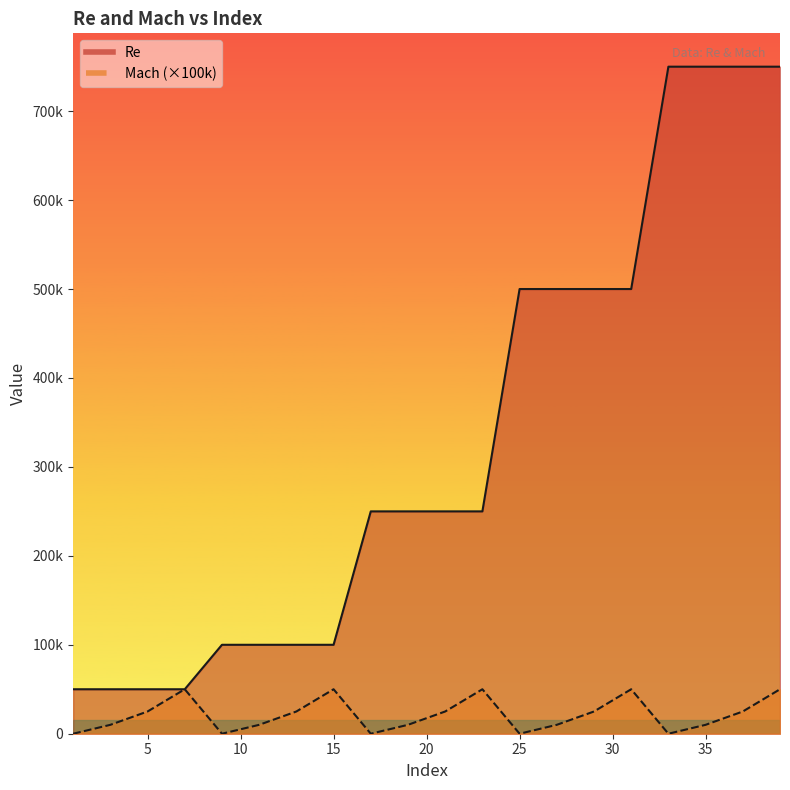

What are all the series names shown in the legend?

Re, Mach